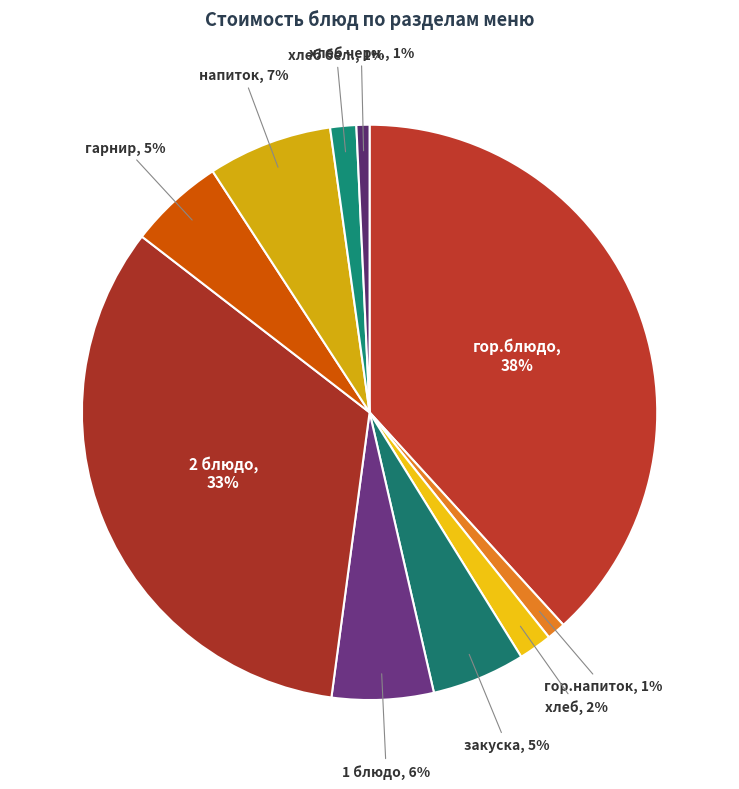

How many segments does this pie chart have?

10